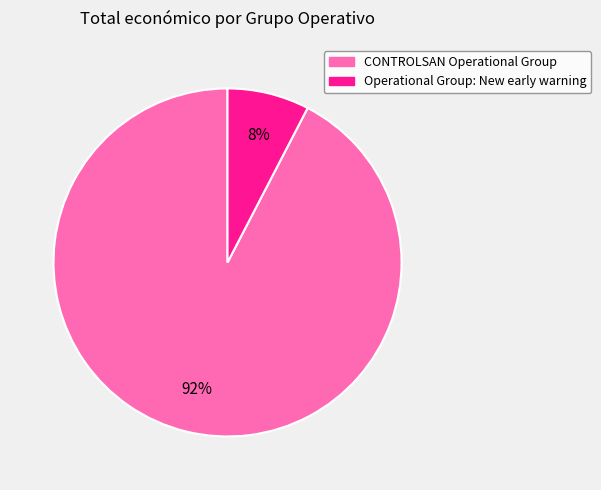

Which has a higher value, CONTROLSAN Operational Group or Operational Group: New early warning?

CONTROLSAN Operational Group